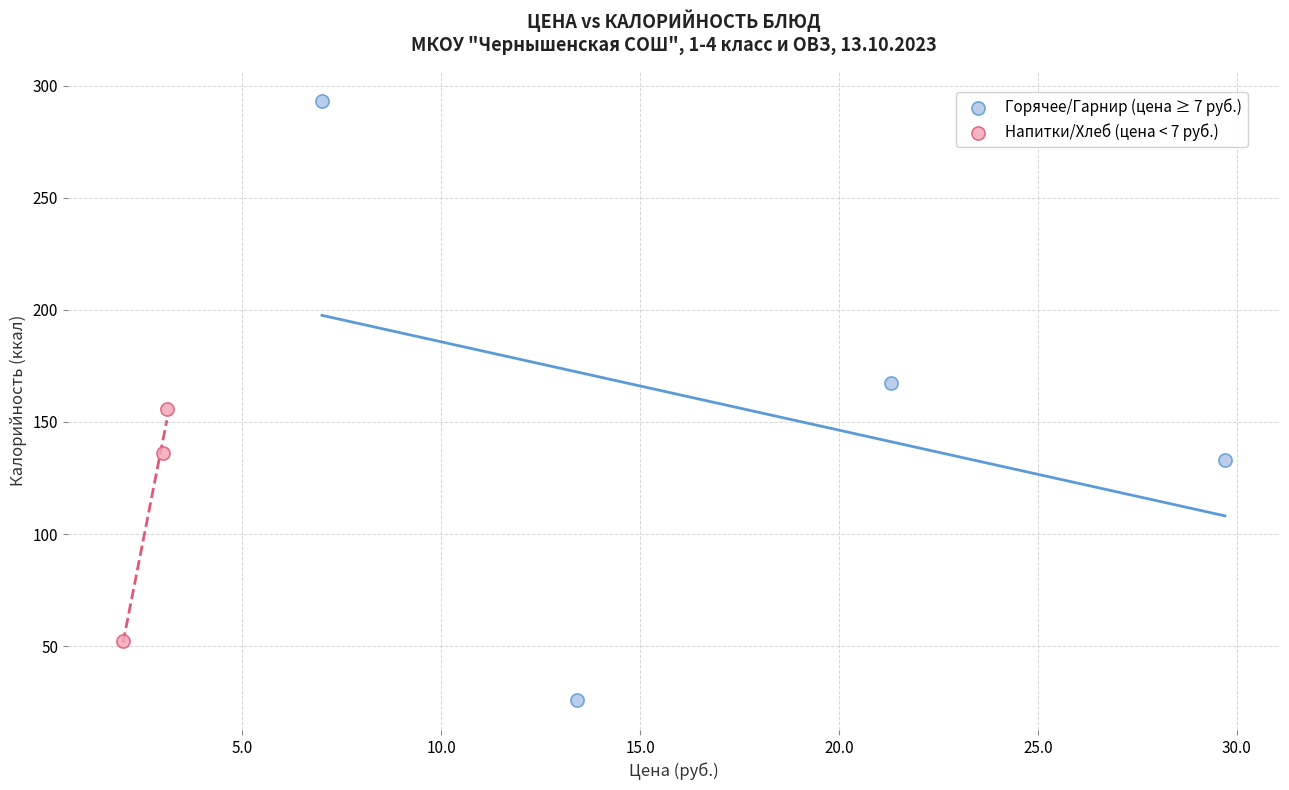

Which series contains the lowest Y value?

Горячее/Гарнир (цена ≥ 7 руб.)